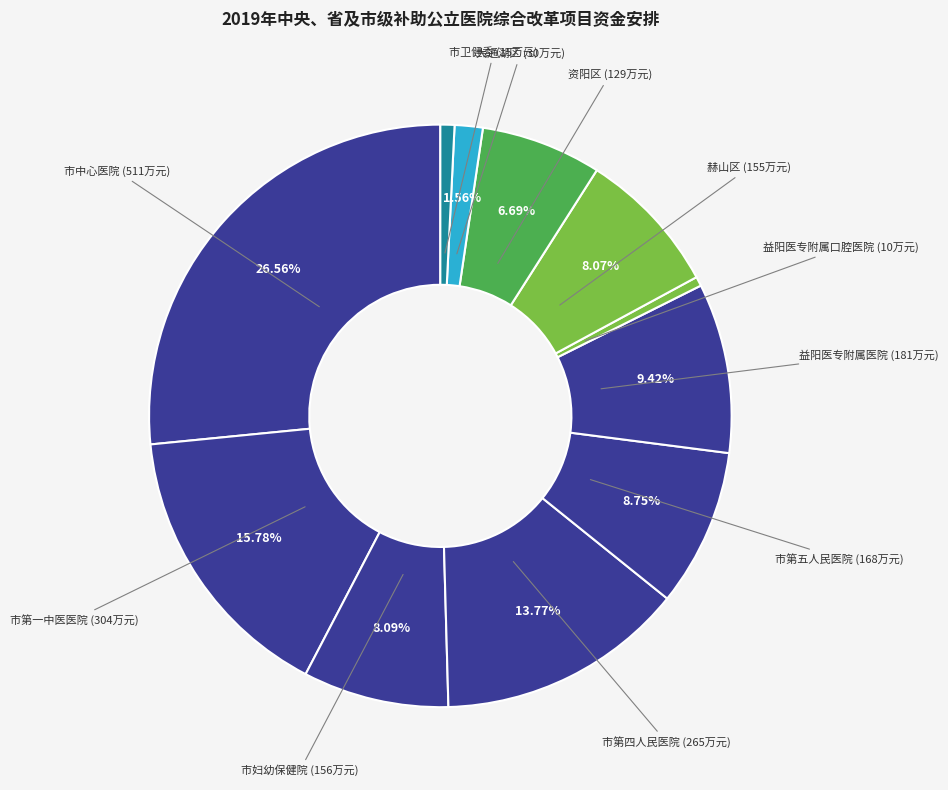

How many slices are in this pie chart?

11